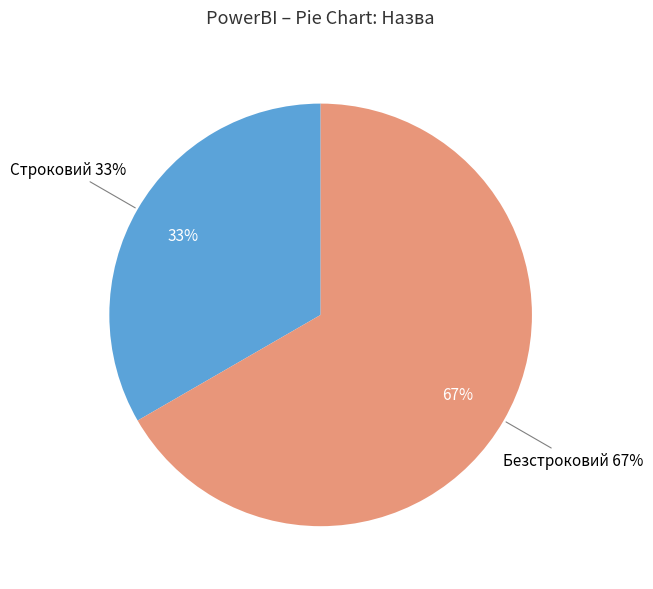

Combined, what portion of the pie is Строковий and Безстроковий?

100.0%